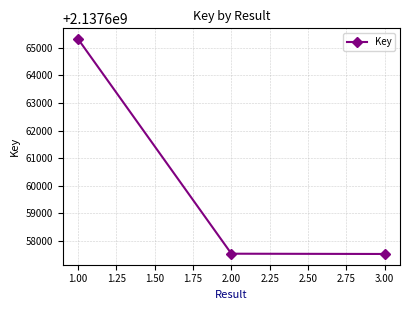

What is the sum of all values?

6412980366